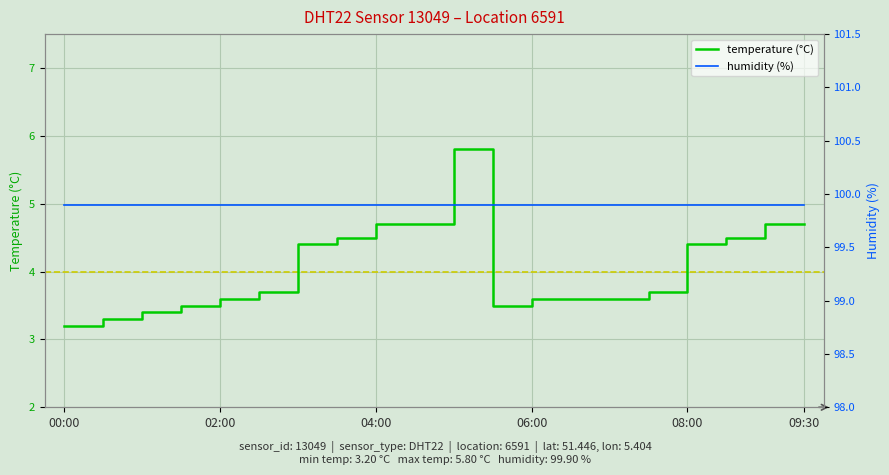

True or false: temperature (°C) has a value of 5.7 at 15.

False